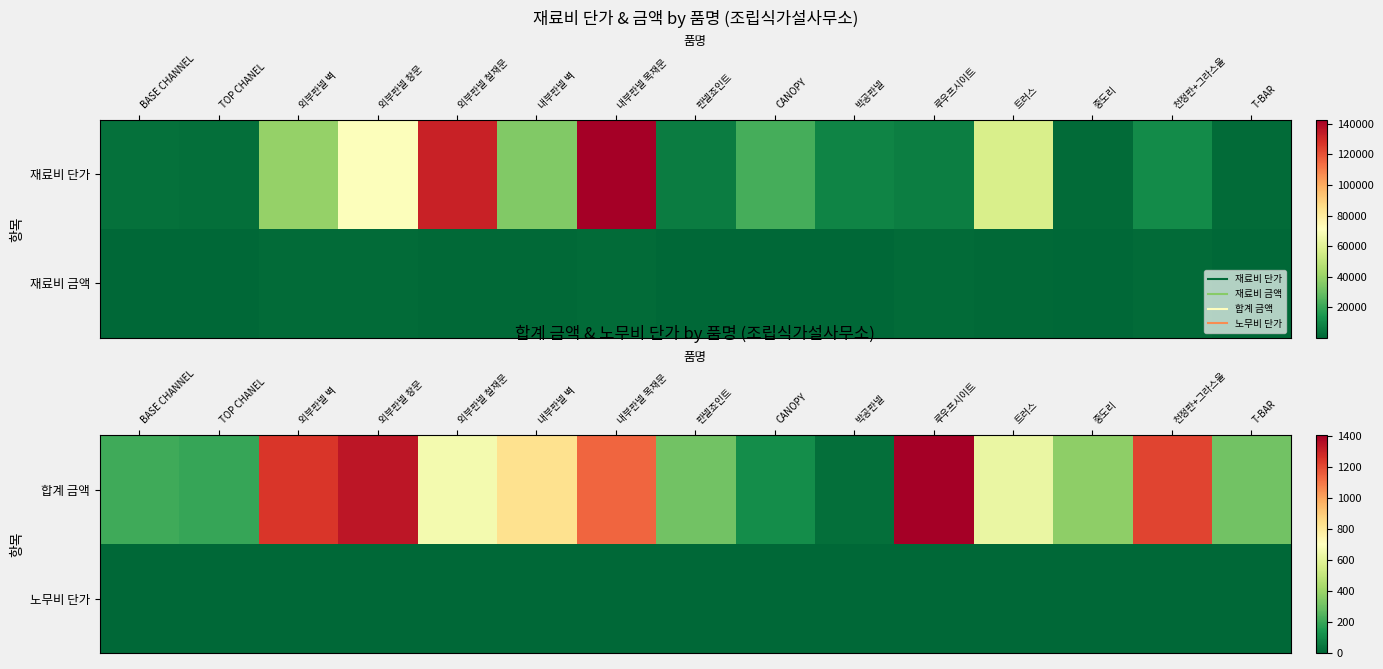

The 노무비 단가 series shows 0.0 at T-BAR. True or false?

True